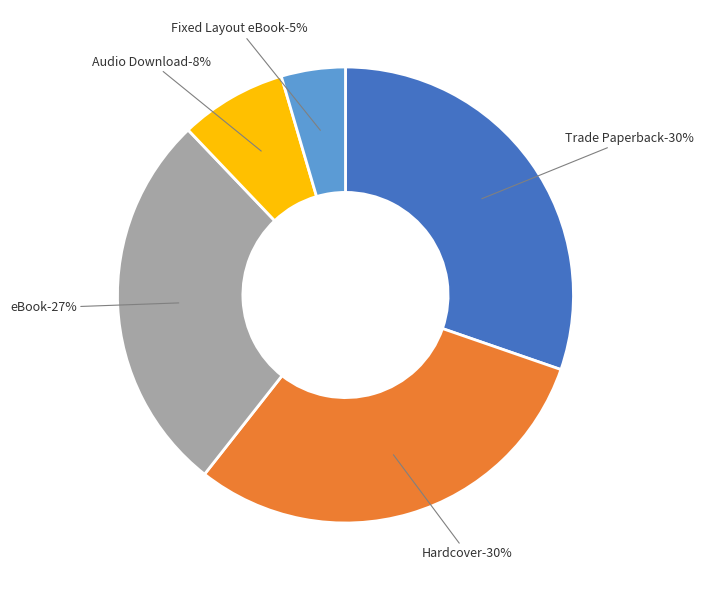

What is the total percentage of Audio Download and eBook?

34.8%